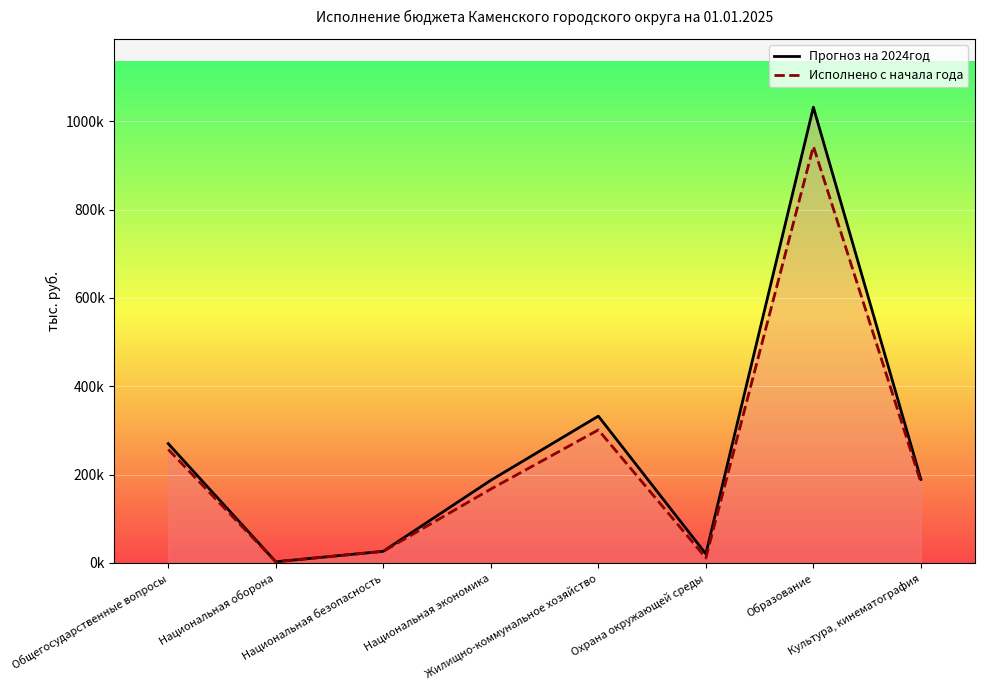

At Жилищно-коммунальное хозяйство, list the series in order from smallest to largest.

Исполнено с начала года, Прогноз на 2024год